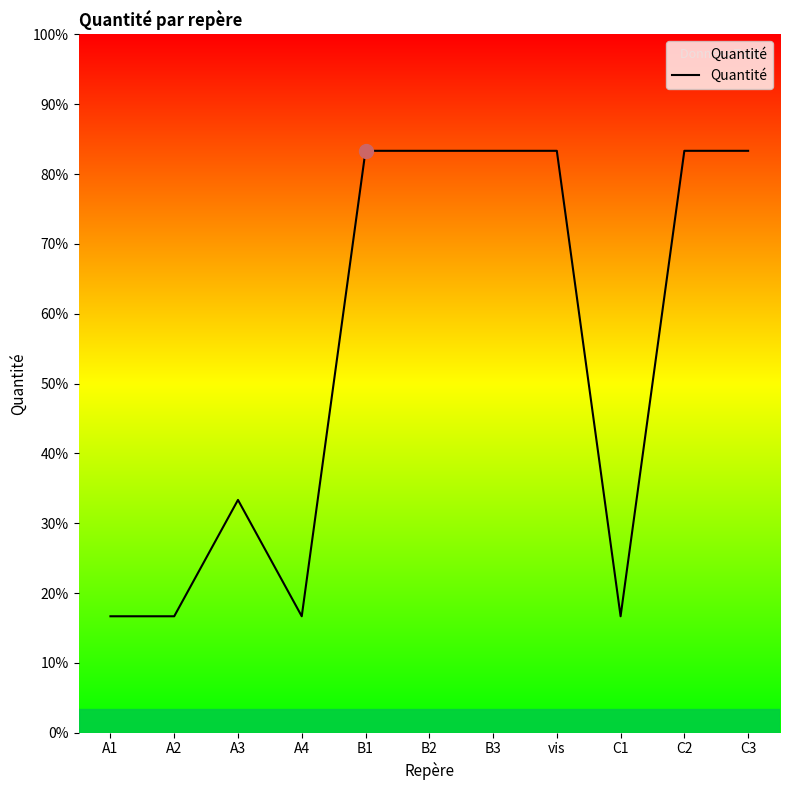

Rank the categories by value from lowest to highest.

A1, A2, A4, C1, A3, B1, B2, B3, vis, C2, C3